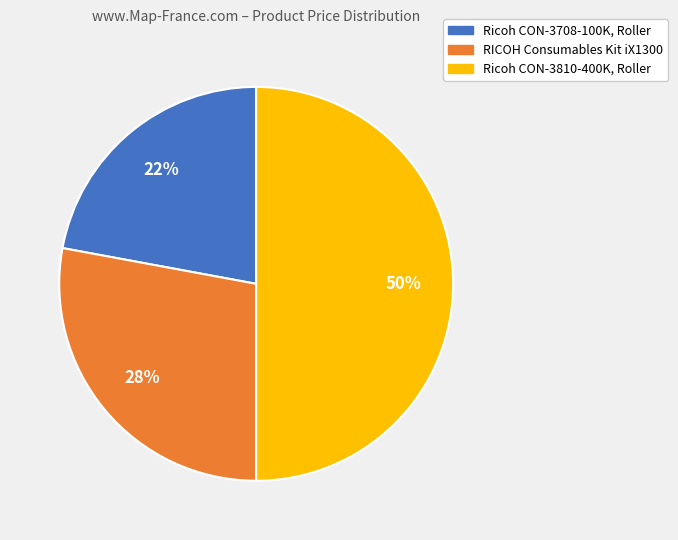

Which slice is the smallest?

Ricoh CON-3708-100K, Roller